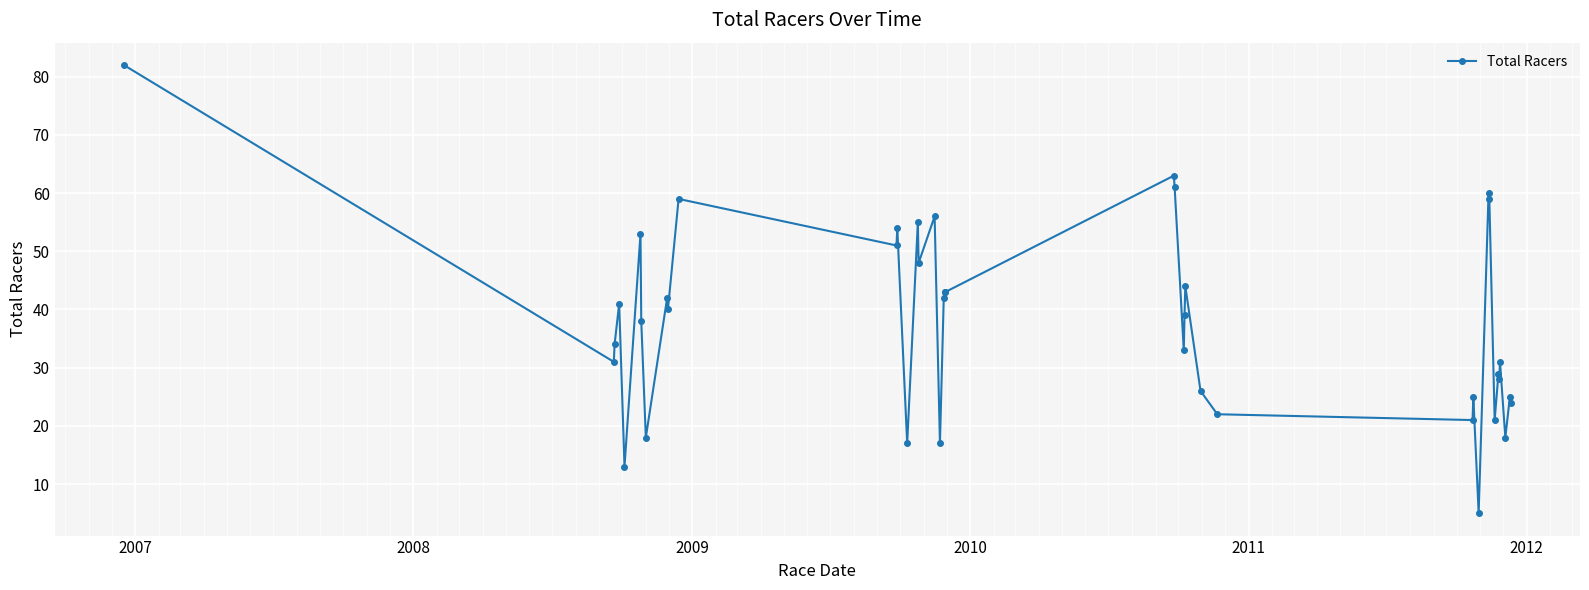

How many lines are shown in the chart?

1